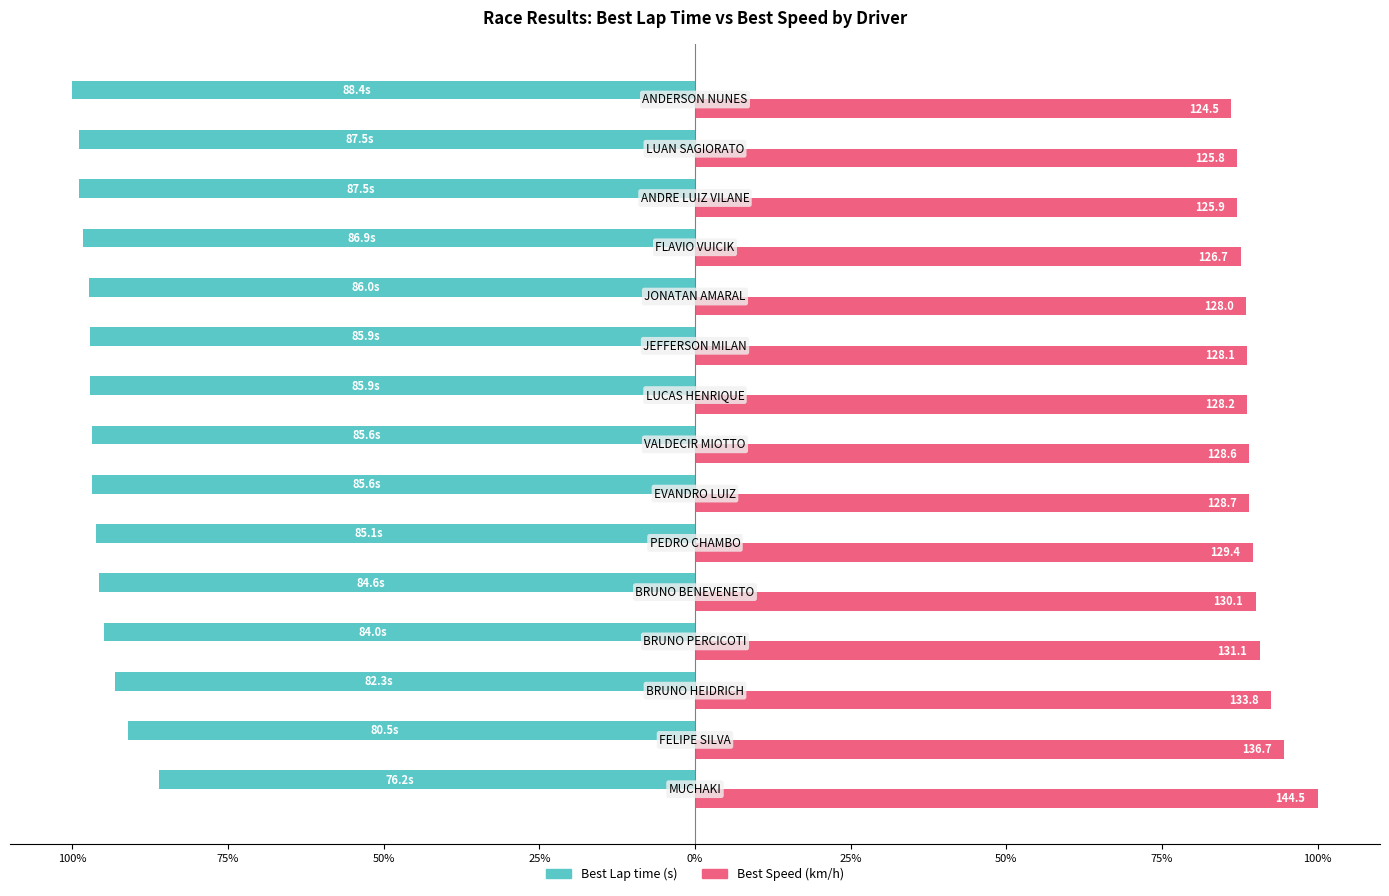

How many groups of bars are there?

15